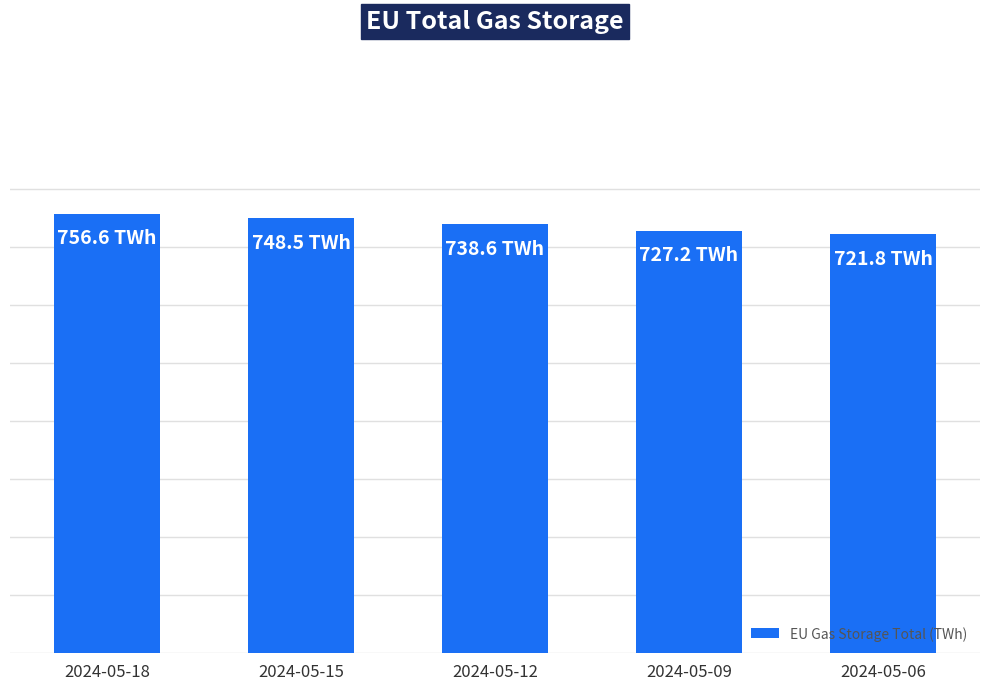

The chart shows a value of 727.2 at 2024-05-09. True or false?

True